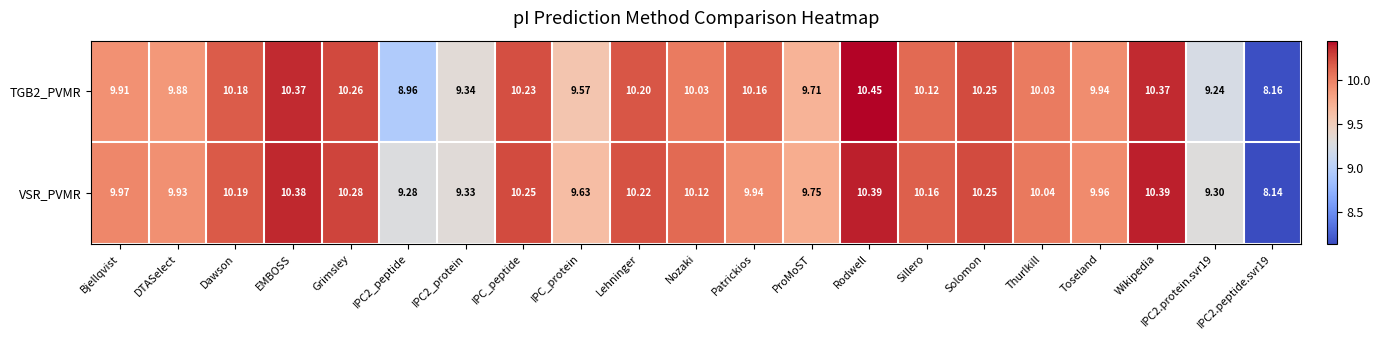

Between Grimsley and Thurlkill, which series saw the biggest shift?

VSR_PVMR